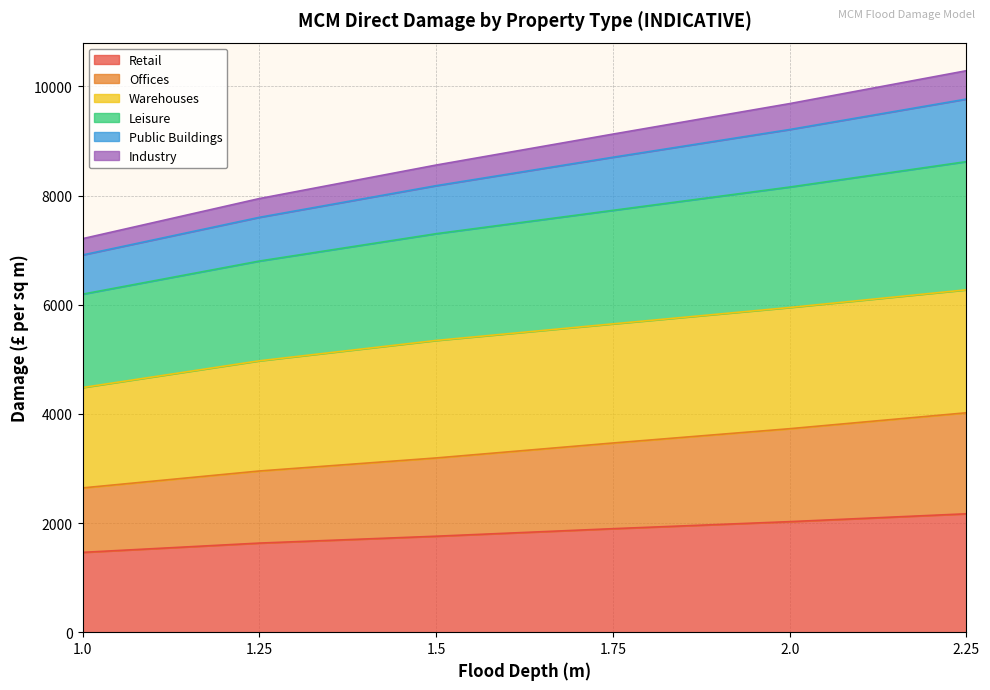

What is the label of the 1st point from the right?

2.25